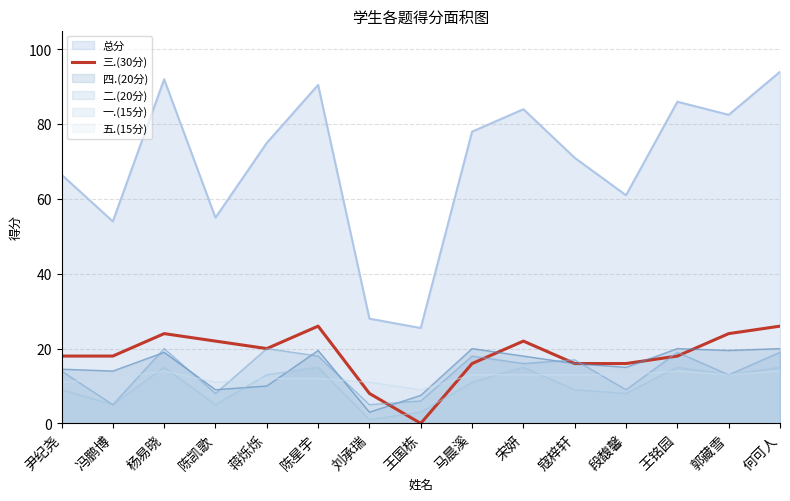

What is the label of the 3rd point from the left?

杨易晓